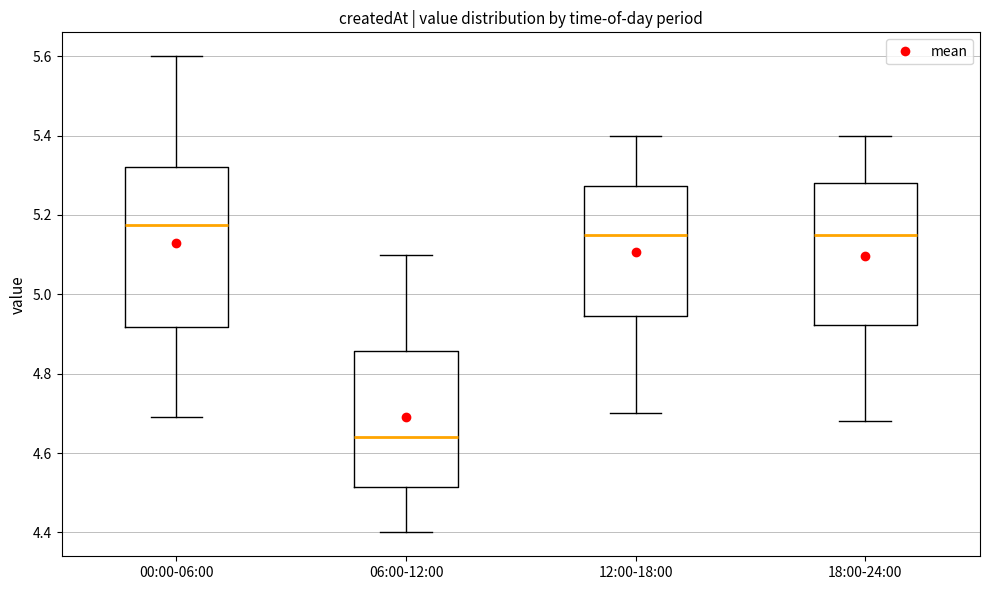

Which box is the tallest, from its lower edge to its upper edge?

00:00-06:00